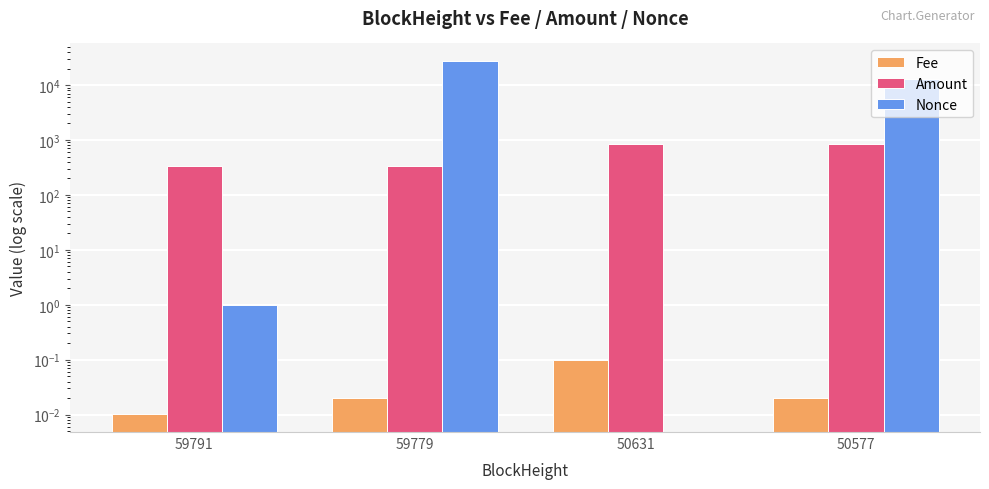

The value of Fee at 59779 is 0.0. True or false?

False